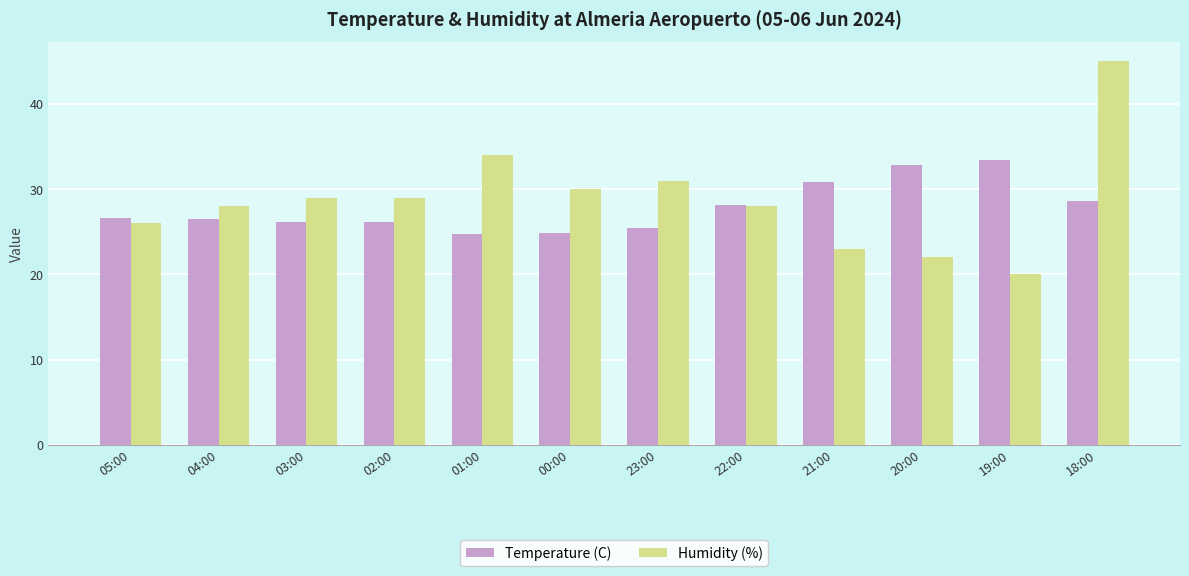

What is the label of the 9th bar from the right?

02:00